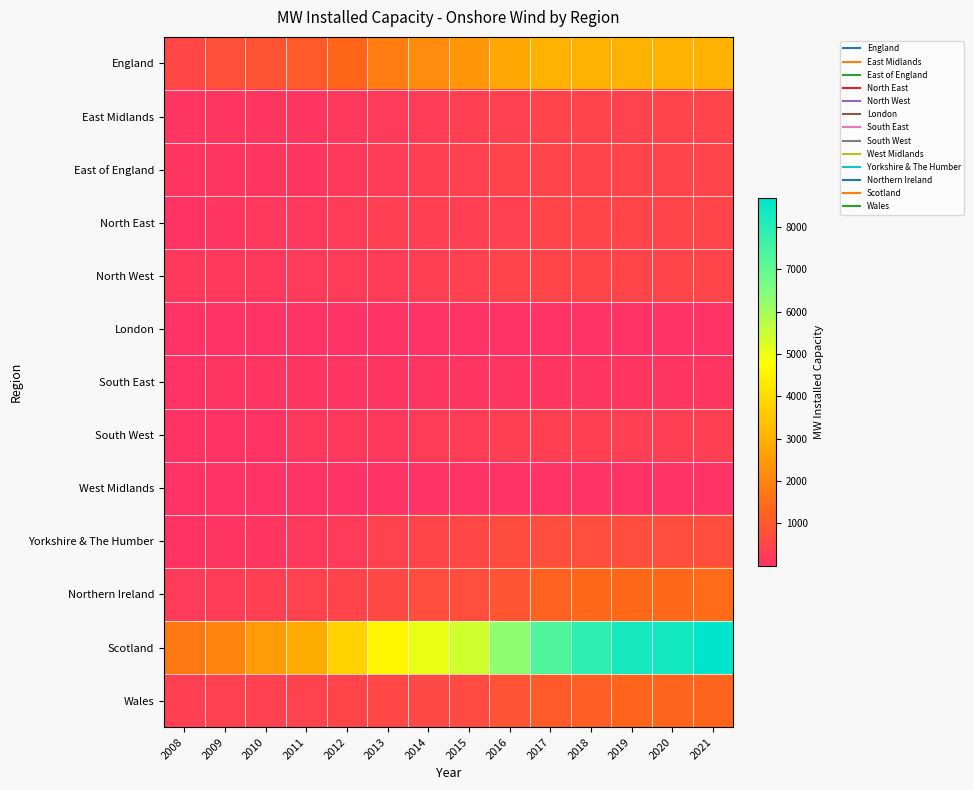

List the series in order of their peak value, lowest first.

London, West Midlands, South East, South West, East Midlands, East of England, North East, North West, Yorkshire & The Humber, Wales, Northern Ireland, England, Scotland